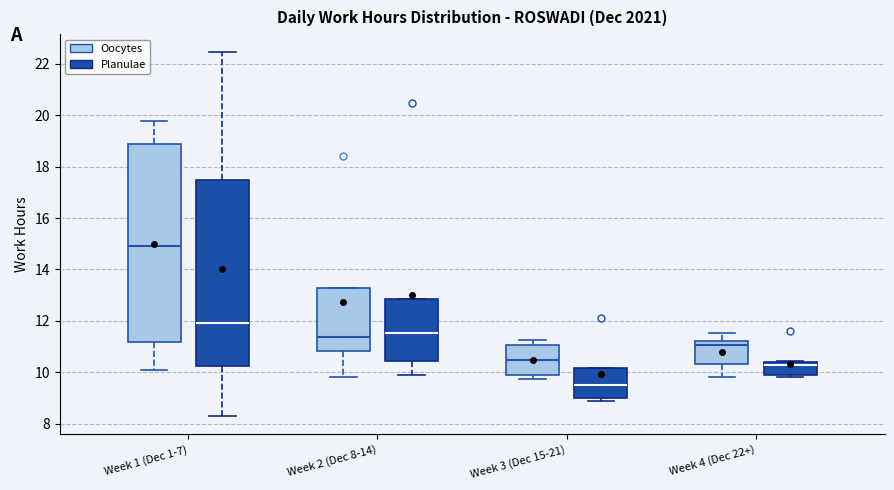

Reading left to right, read every box against the y-axis: the position of its median line, the range the box covers, and the ends of its whiskers. The values are not printed on the chart, so give them approximately, as read against the axis.

Week 1 (Dec 1-7) (Oocytes): median 15.0, box 11.2 to 18.8, whiskers 10.2 to 19.8
Week 1 (Dec 1-7) (Planulae): median 12.0, box 10.2 to 17.4, whiskers 8.2 to 22.4
Week 2 (Dec 8-14) (Oocytes): median 11.4, box 10.8 to 13.2, whiskers 9.8 to 13.2
Week 2 (Dec 8-14) (Planulae): median 11.6, box 10.4 to 12.8, whiskers 9.8 to 12.8
Week 3 (Dec 15-21) (Oocytes): median 10.4, box 10.0 to 11.0, whiskers 9.8 to 11.2
Week 3 (Dec 15-21) (Planulae): median 9.6, box 9.0 to 10.2, whiskers 8.8 to 10.2
Week 4 (Dec 22+) (Oocytes): median 11.0, box 10.4 to 11.2, whiskers 9.8 to 11.6
Week 4 (Dec 22+) (Planulae): median 10.2, box 9.8 to 10.4, whiskers 9.8 to 10.4